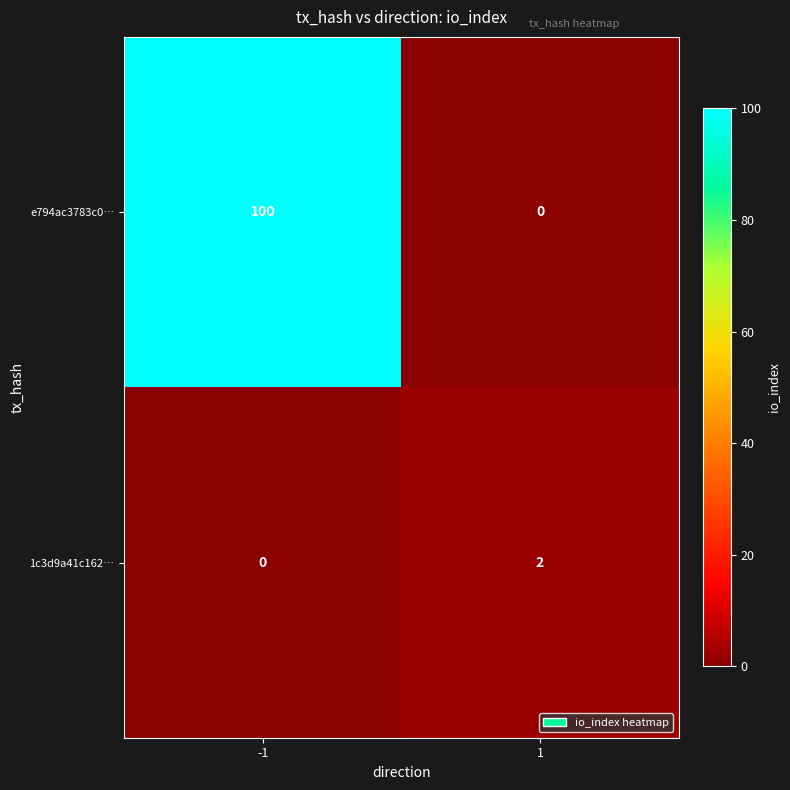

Is the value of 1c3d9a41c162… at -1 greater than the value of e794ac3783c0… at -1?

No